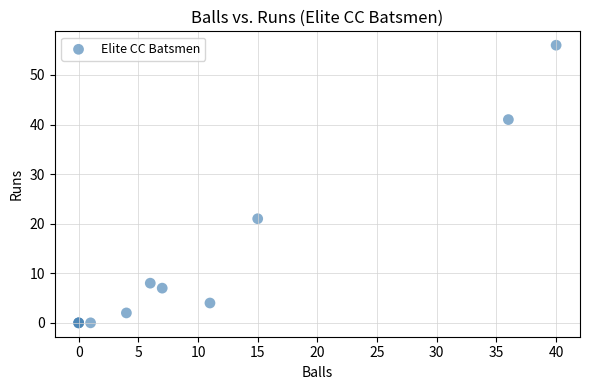

What Y value in the scatter plot is closest to 28?

21